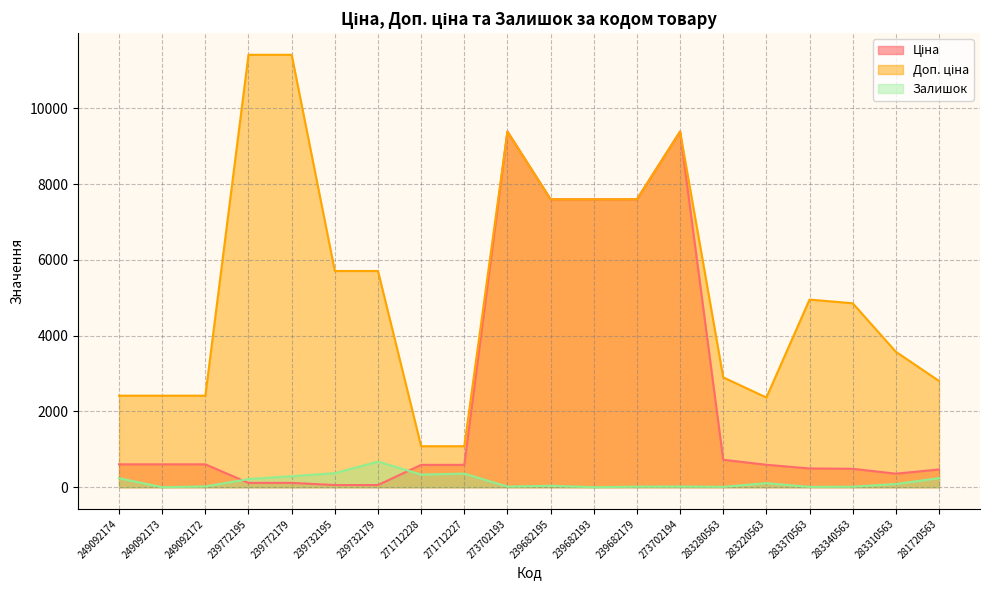

How many values in the Ціна series exceed 591?

10